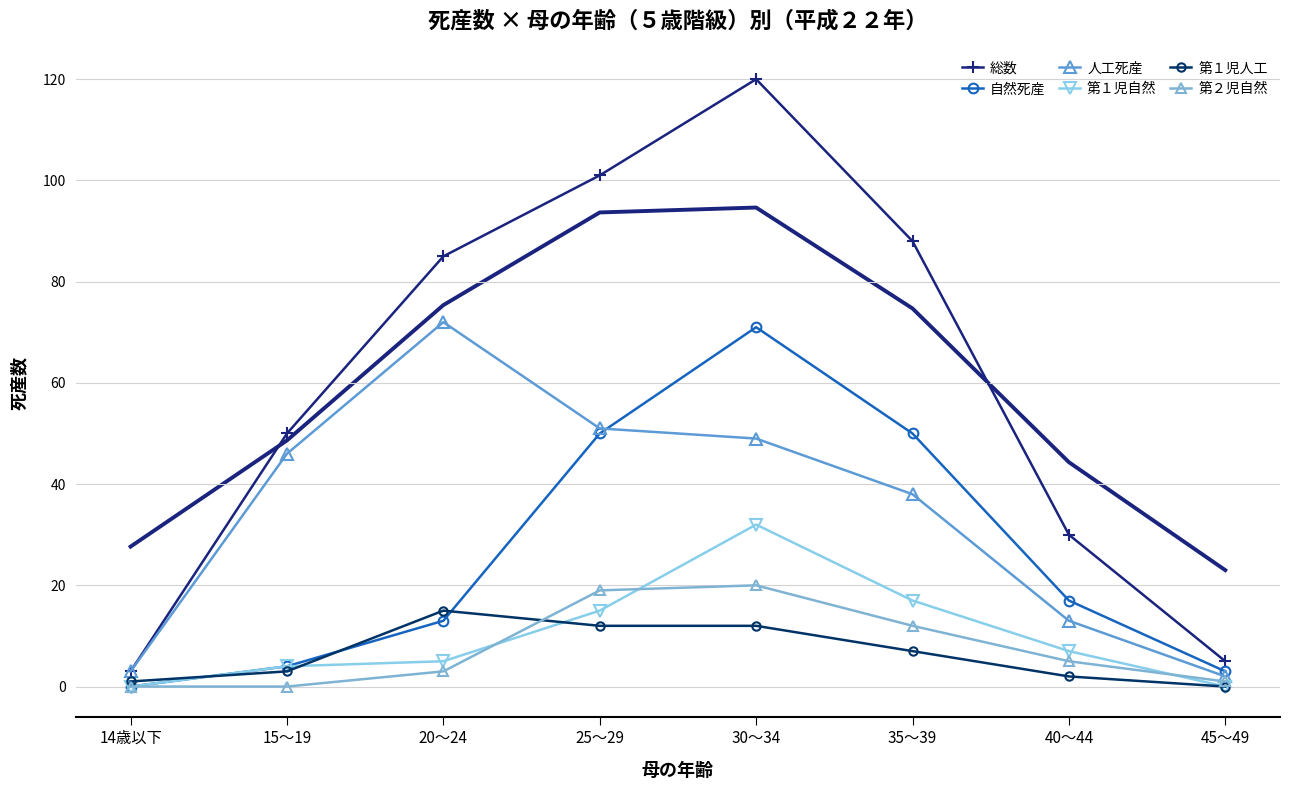

Reading right to left, extract all data points from this chart.

総数: 45～49=5	40～44=30	35～39=88	30～34=120	25～29=101	20～24=85	15～19=50	14歳以下=3
自然死産: 45～49=3	40～44=17	35～39=50	30～34=71	25～29=50	20～24=13	15～19=4	14歳以下=0
人工死産: 45～49=2	40～44=13	35～39=38	30～34=49	25～29=51	20～24=72	15～19=46	14歳以下=3
第１児自然: 45～49=0	40～44=7	35～39=17	30～34=32	25～29=15	20～24=5	15～19=4	14歳以下=0
第１児人工: 45～49=0	40～44=2	35～39=7	30～34=12	25～29=12	20～24=15	15～19=3	14歳以下=1
第２児自然: 45～49=1	40～44=5	35～39=12	30～34=20	25～29=19	20～24=3	15～19=0	14歳以下=0